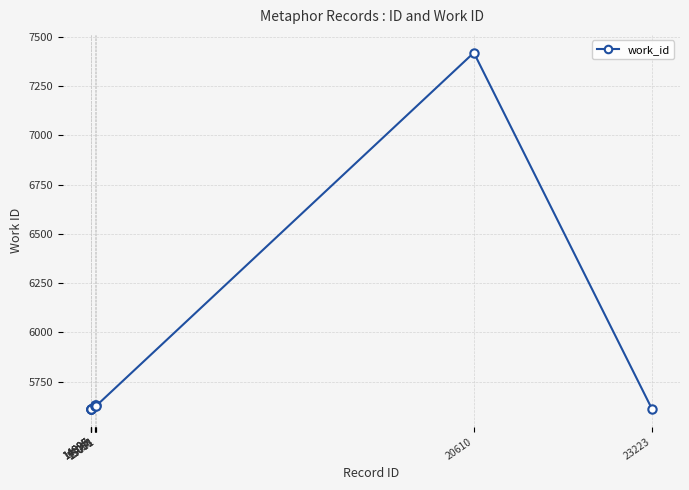

True or false: the data has more than 0 interior local peaks.

True